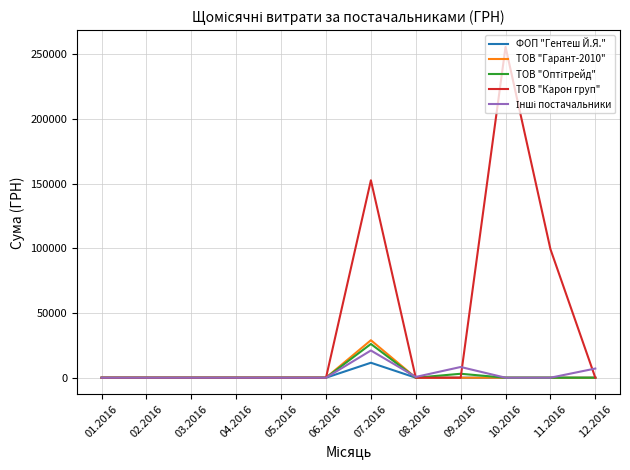

The value of ТОВ "Гарант-2010" at 03.2016 is -15616.6. True or false?

False